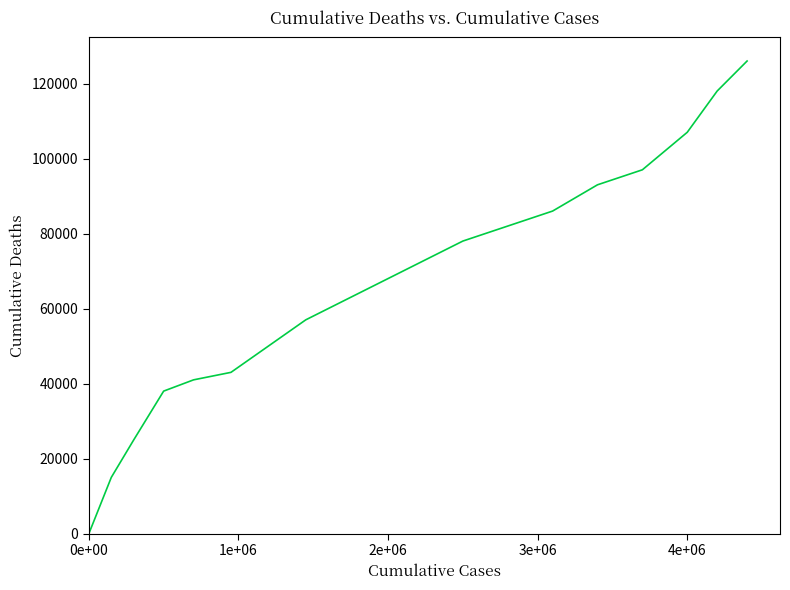

What is the maximum value shown in the chart?

126000